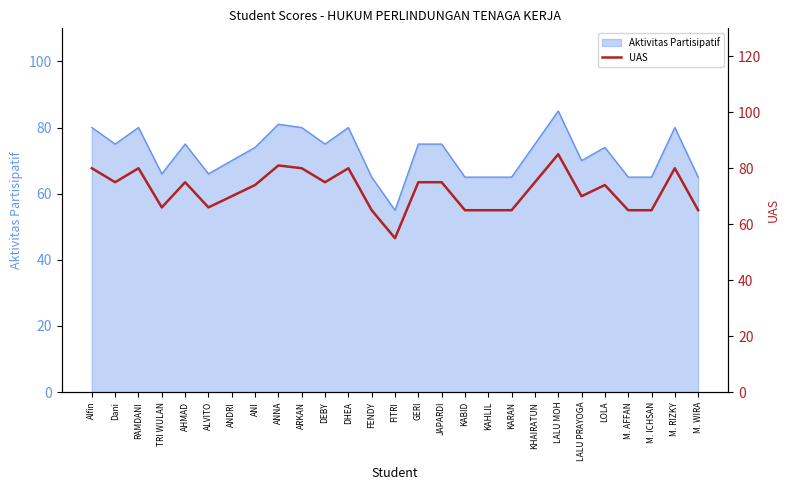

Where is the data nearest to the value 70?

ANDRI